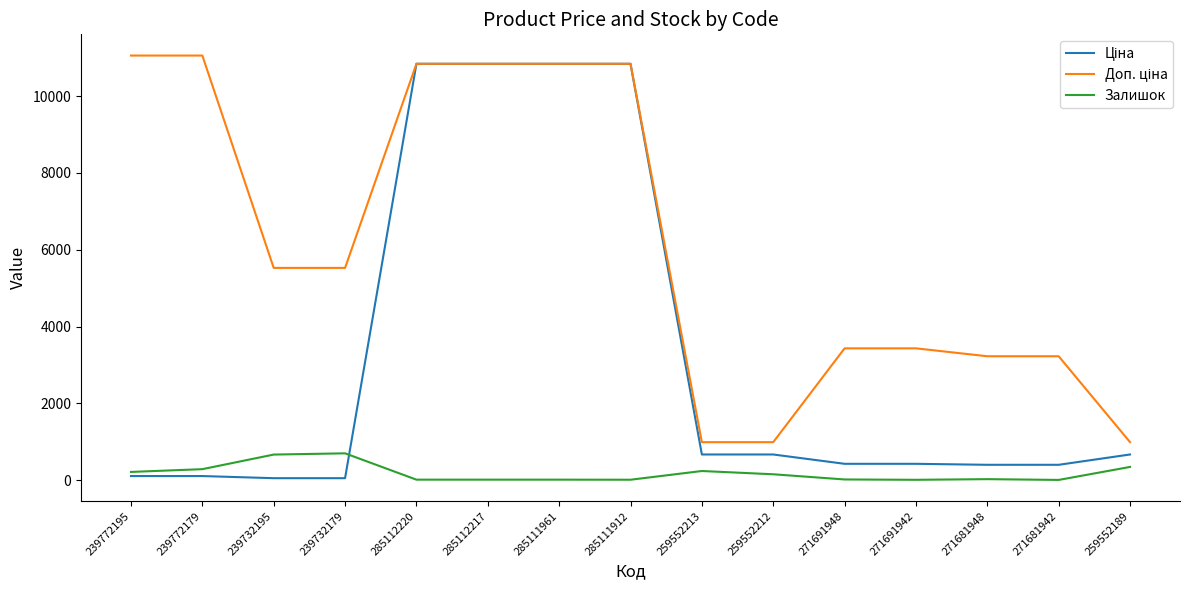

What is the greatest value displayed?

11055.0